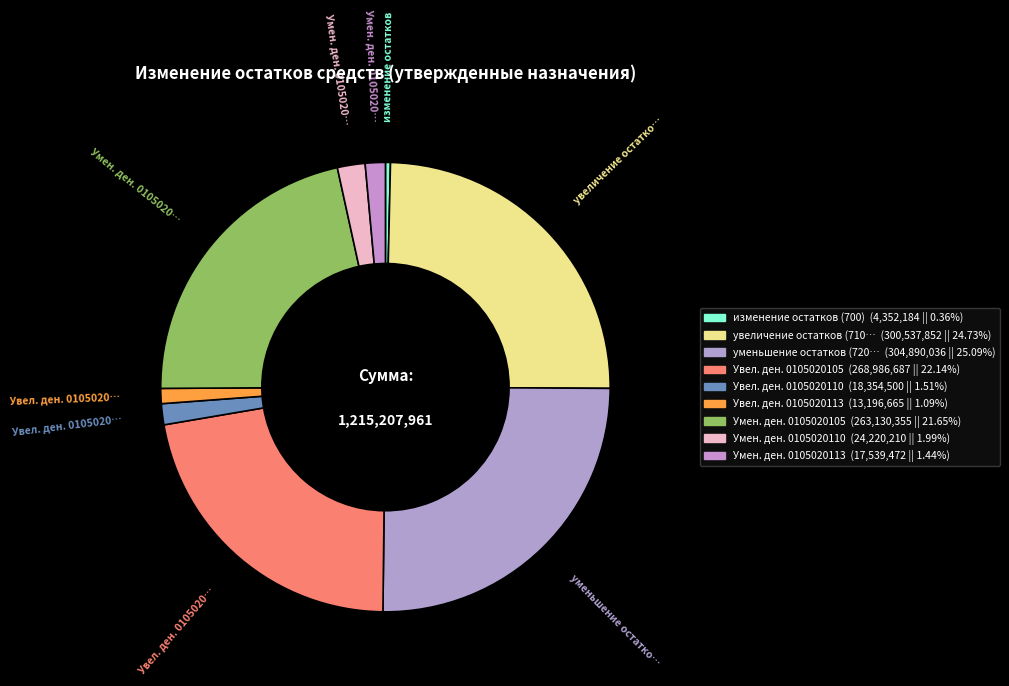

How many segments does this pie chart have?

9